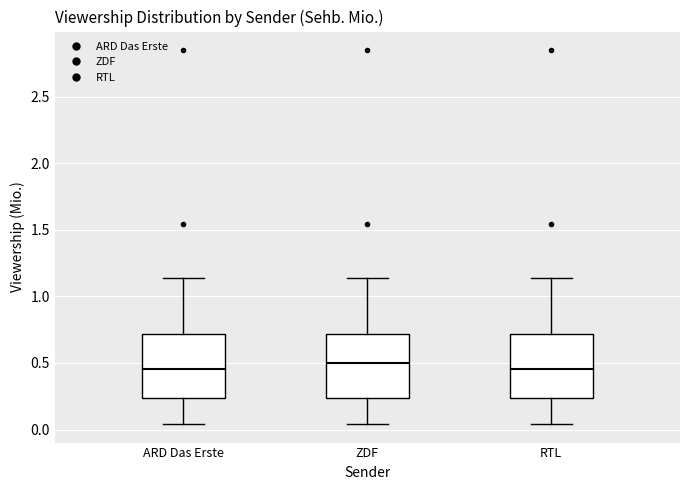

Reading left to right, read every box against the y-axis: the position of its median line, the range the box covers, and the ends of its whiskers. The values are not printed on the chart, so give them approximately, as read against the axis.

ARD Das Erste: median 0.45, box 0.25 to 0.70, whiskers 0.05 to 1.15
ZDF: median 0.50, box 0.25 to 0.70, whiskers 0.05 to 1.15
RTL: median 0.45, box 0.25 to 0.70, whiskers 0.05 to 1.15